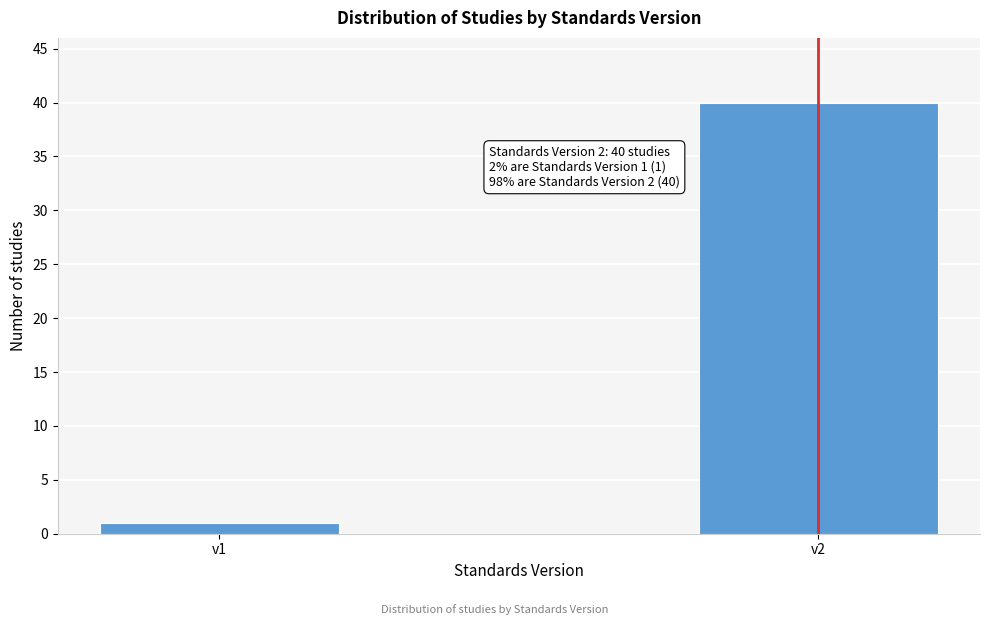

Reading left to right, extract all data points from this chart.

1	40